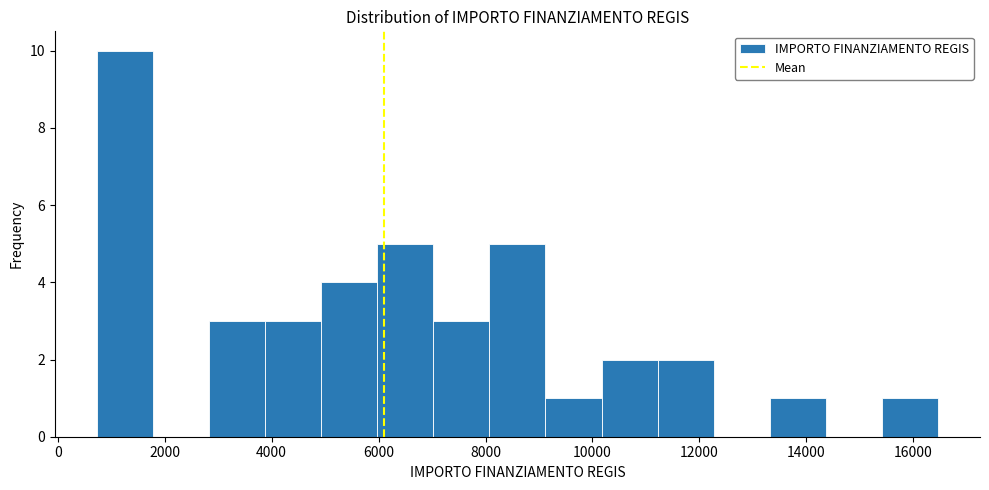

Reading left to right, transcribe this chart: for each bar, give the range it covers on the x-axis and its height. Neither the bar edges nor the heights are printed on the chart, so give them approximately, as read against the axes.

800 to 1800: 10
1800 to 2800: 0
2800 to 3800: 3
3800 to 5000: 3
5000 to 6000: 4
6000 to 7000: 5
7000 to 8000: 3
8000 to 9200: 5
9200 to 10200: 1
10200 to 11200: 2
11200 to 12200: 2
12200 to 13400: 0
13400 to 14400: 1
14400 to 15400: 0
15400 to 16400: 1